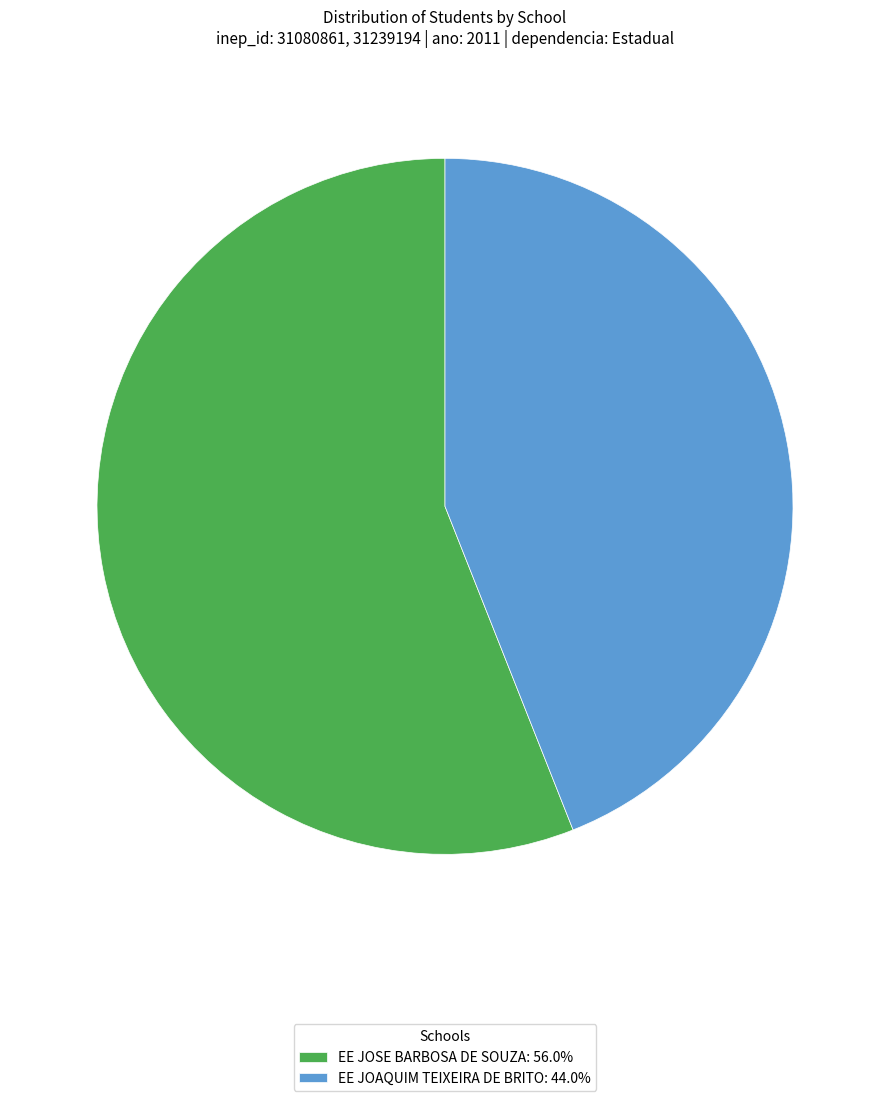

How many slices are in this pie chart?

2